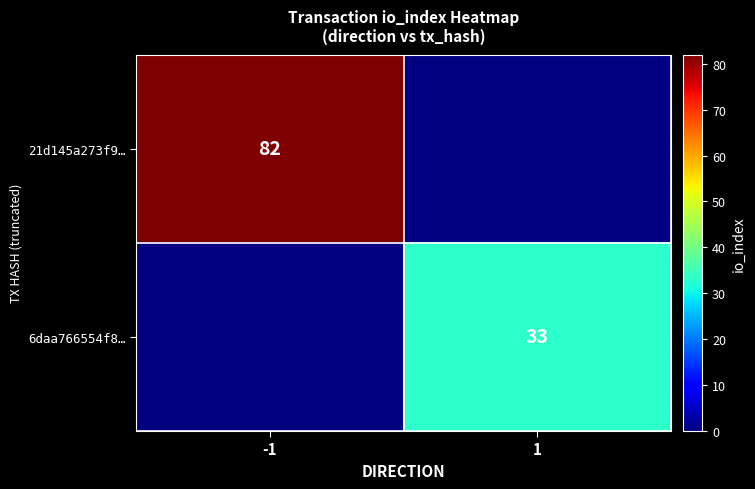

The value of 21d145a273f9… at -1 is 121. True or false?

False